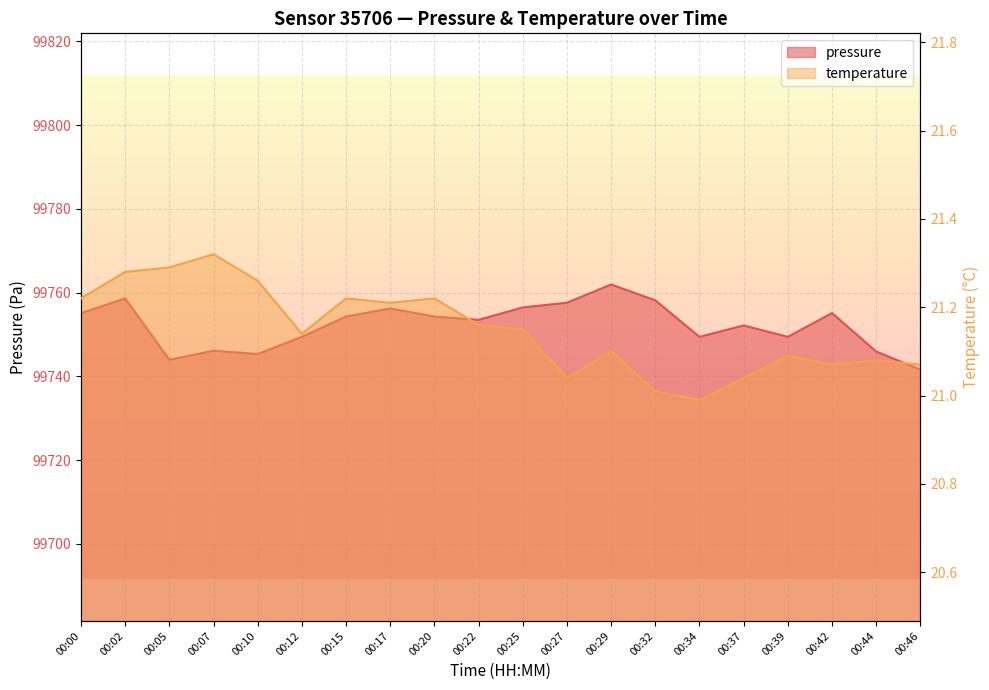

Which series has the largest range (max minus min)?

pressure